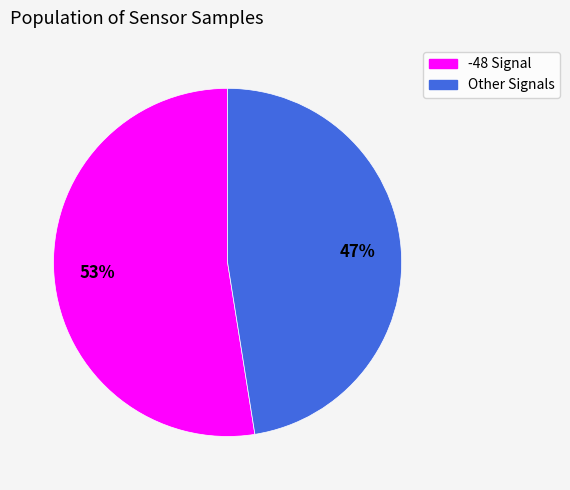

To the nearest percent, what is the average slice percentage?

50%